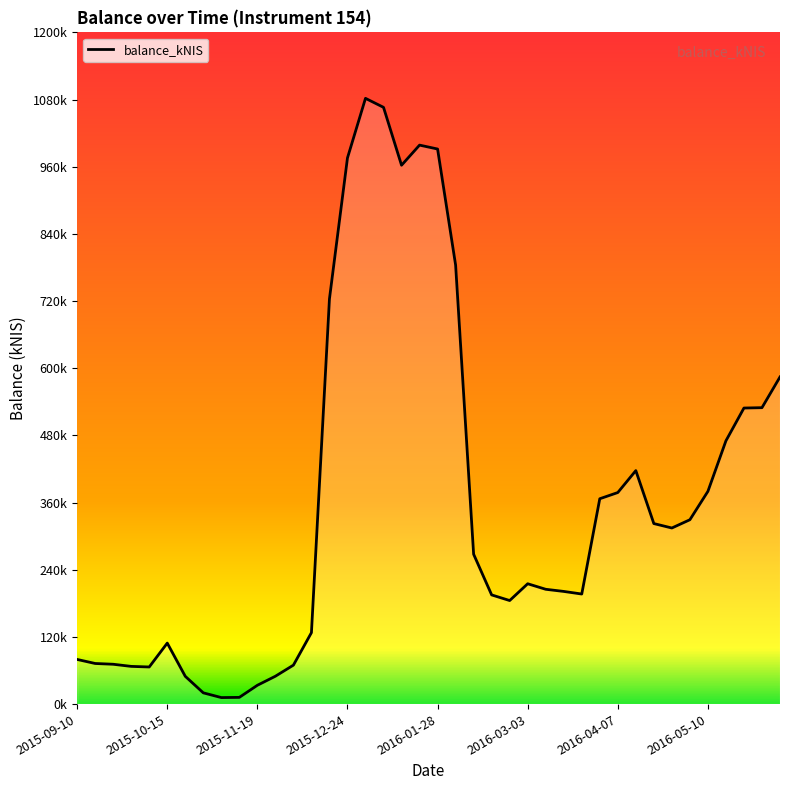

At which label is the value closest to 546?

2016-06-02